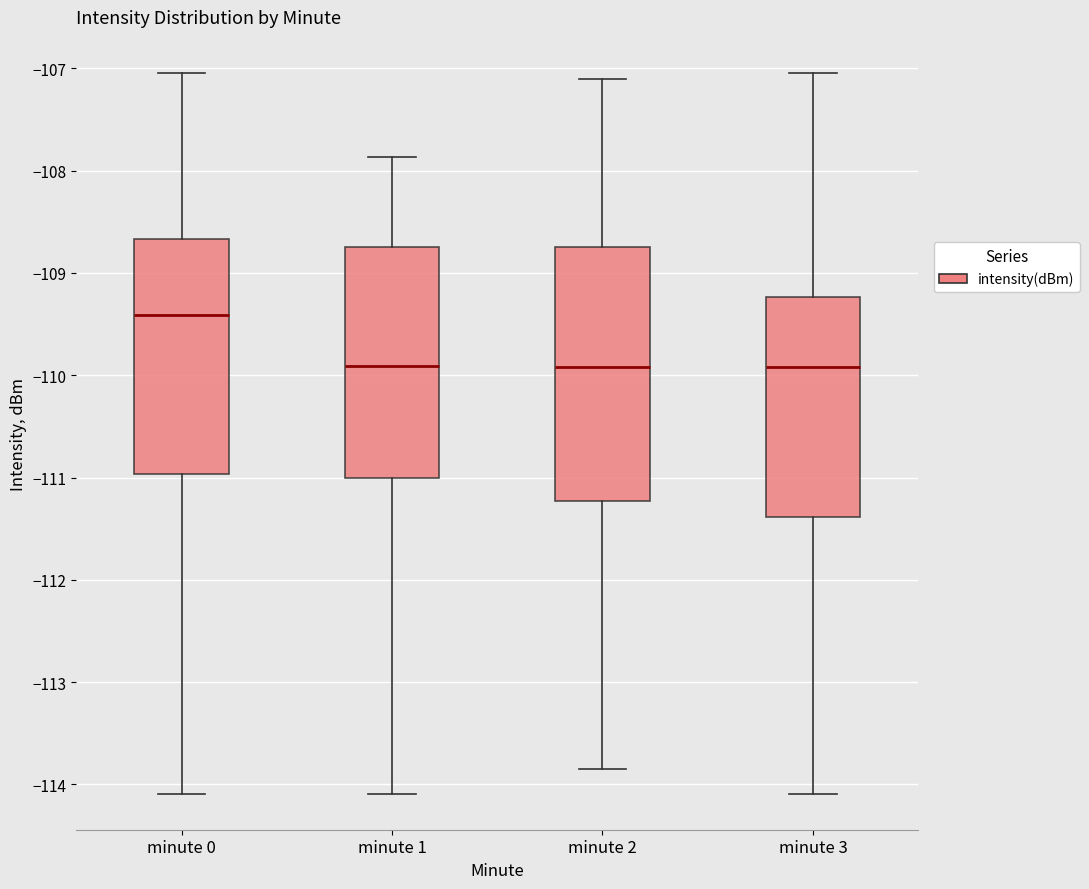

Comparing the boxes themselves (not the whiskers), which one is the tallest?

minute 2